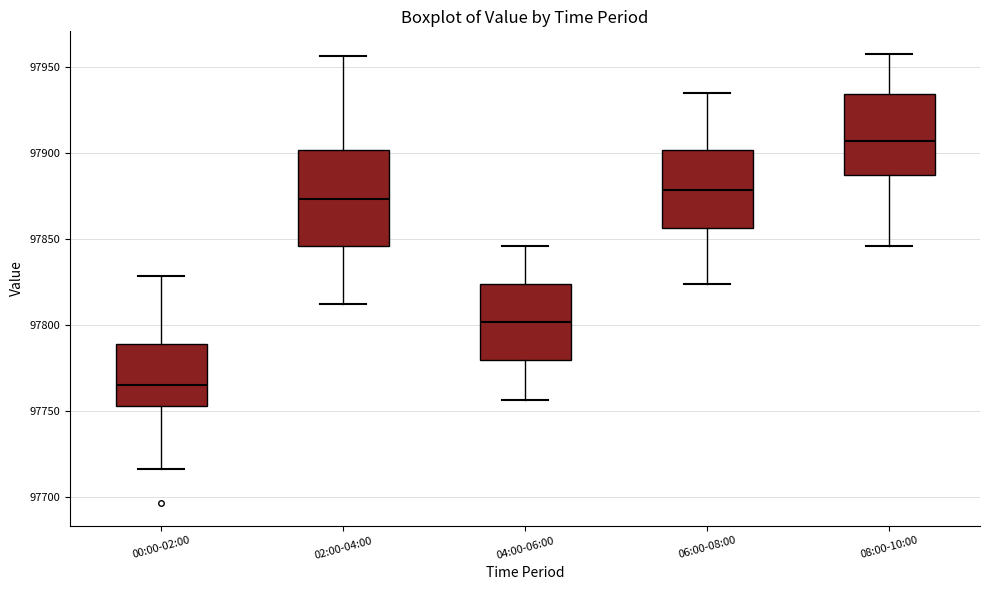

Where is the lower edge of the box for 08:00-10:00 on the y-axis? The values are not printed on the chart, so give them approximately, as read against the axis.

97885